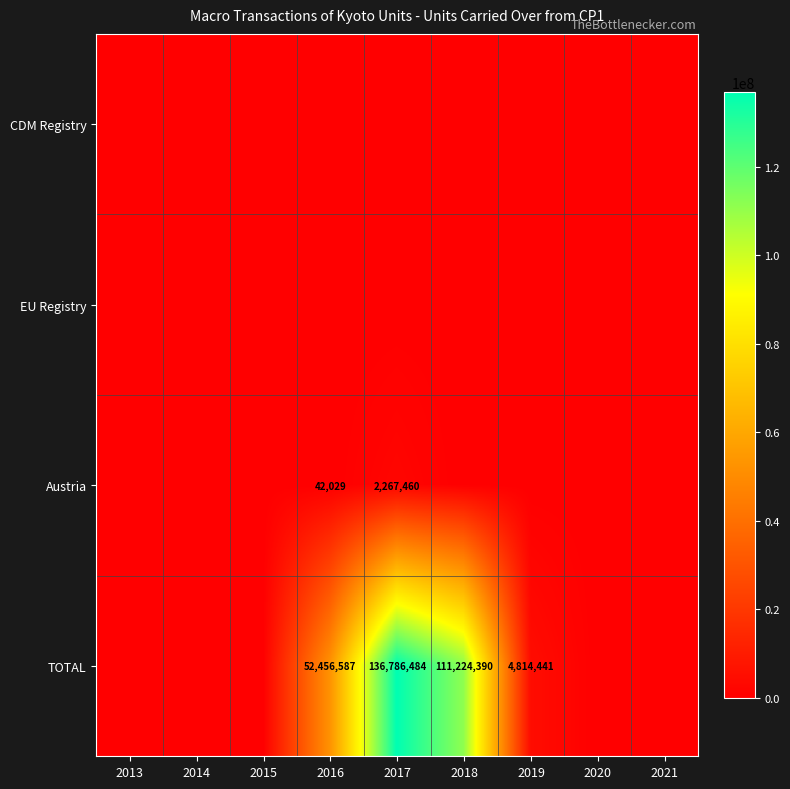

Which has a higher value, 2013 or 2021?

2013